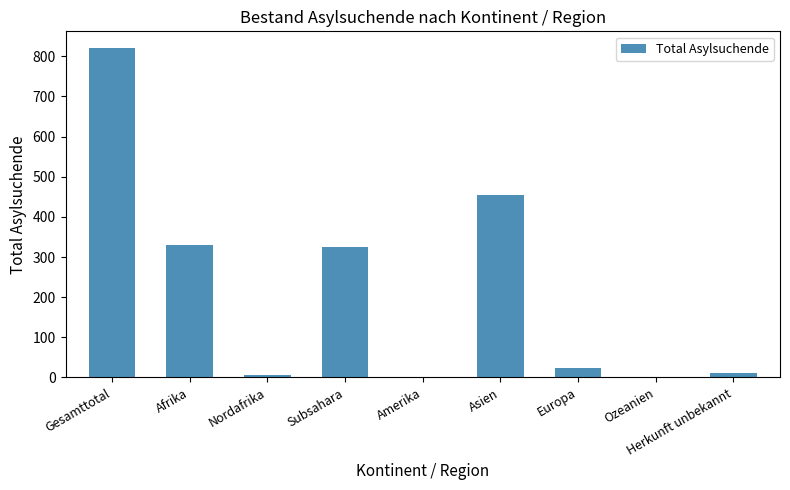

True or false: the data shows 331 at Afrika.

True